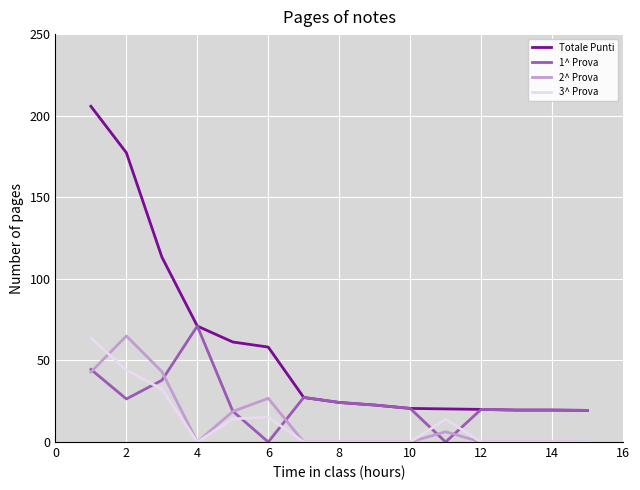

True or false: 3^ Prova and 1^ Prova intersect in this chart.

True